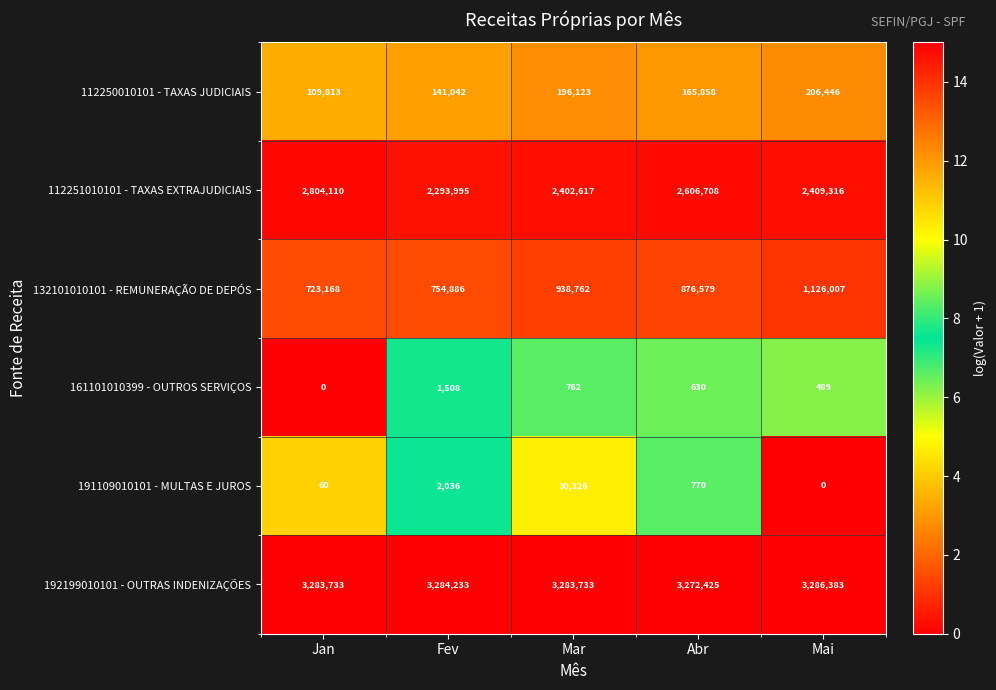

Which series has the largest range (max minus min)?

112251010101 - TAXAS EXTRAJUDICIAIS